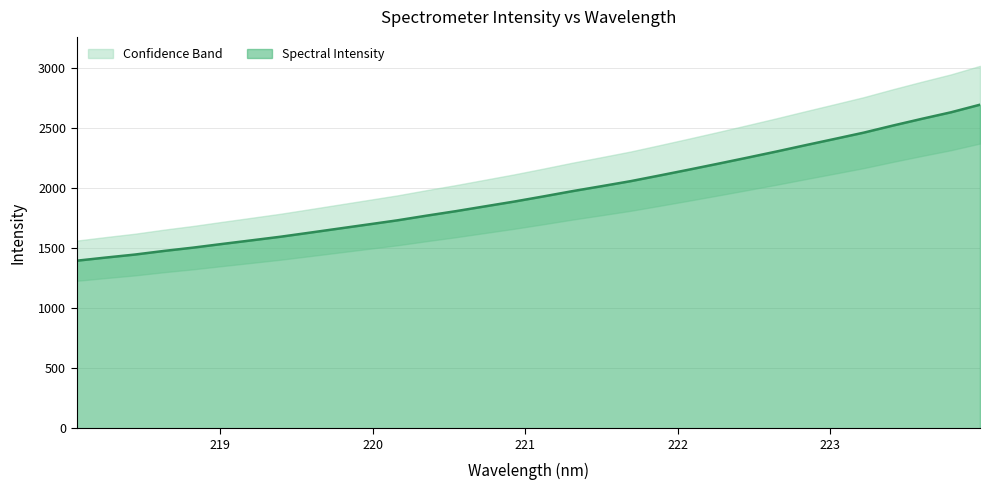

What is the maximum value shown in the chart?

2696.6